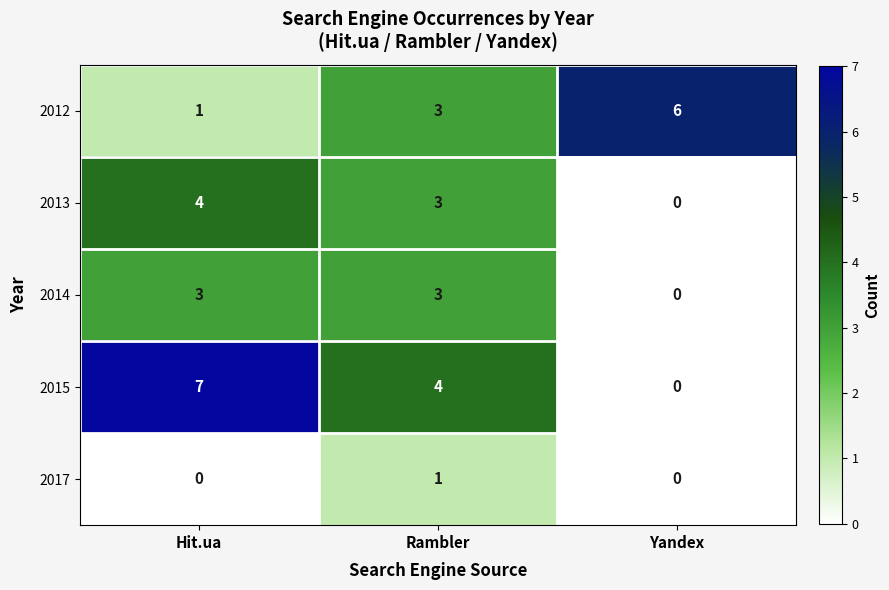

At which category is the sum across all series the highest?

Hit.ua